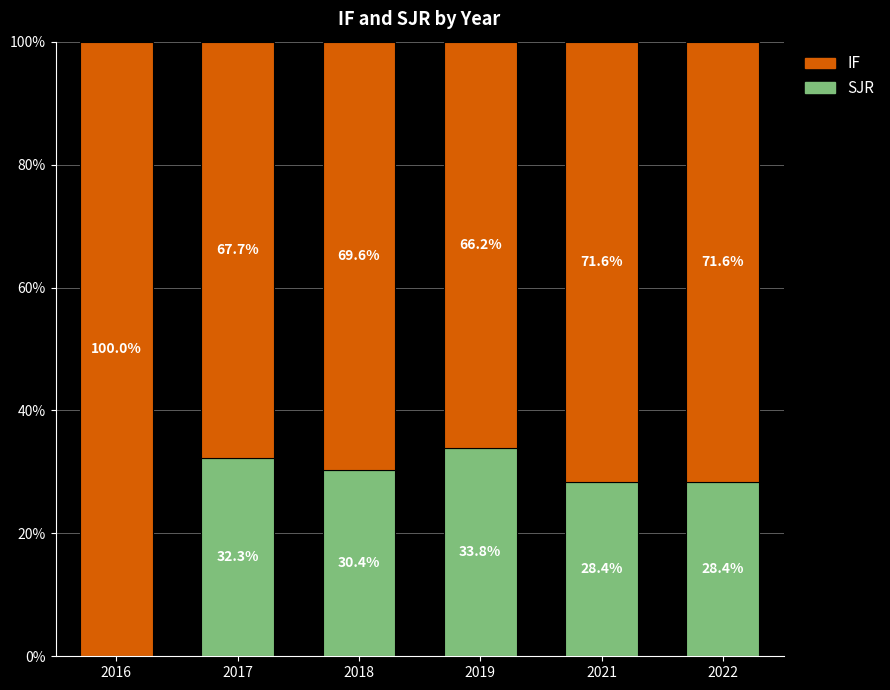

What is the highest value of the SJR series?

33.8